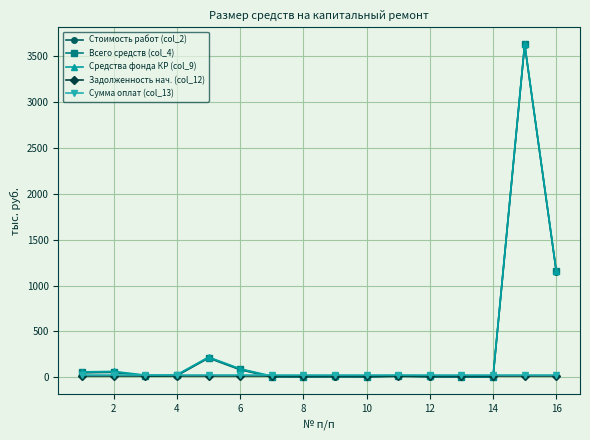

Does the chart have visible grid lines?

Yes